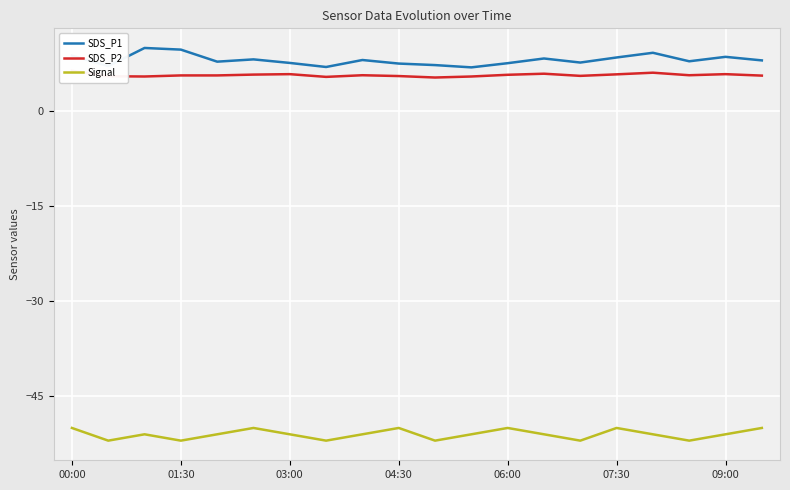

The SDS_P1 series shows 8.5 at 09:00. True or false?

True